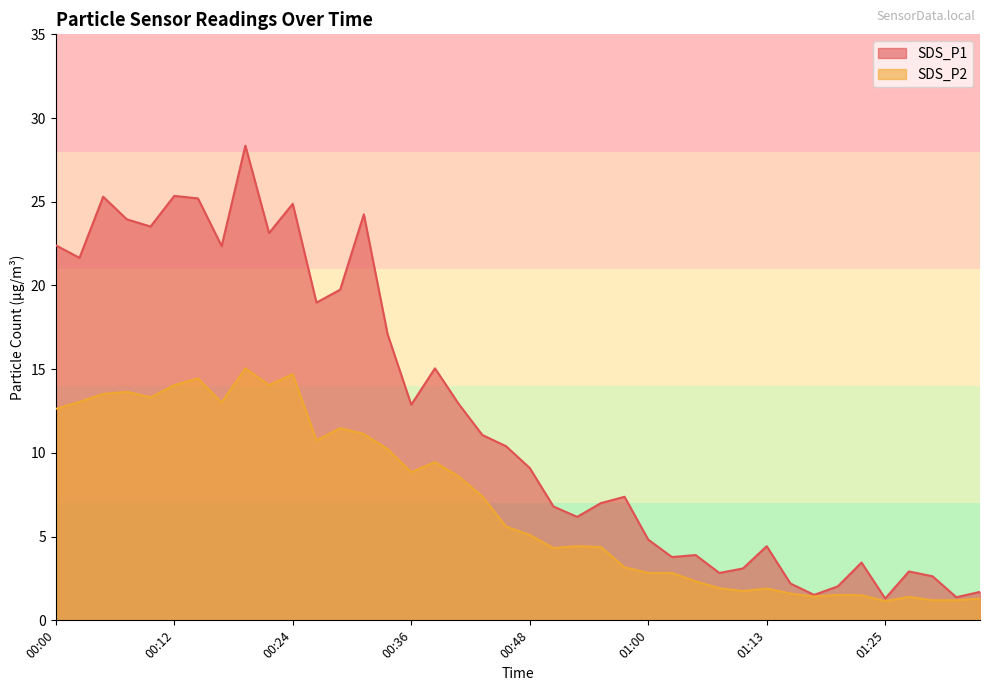

What position from the left is 00:26?

12